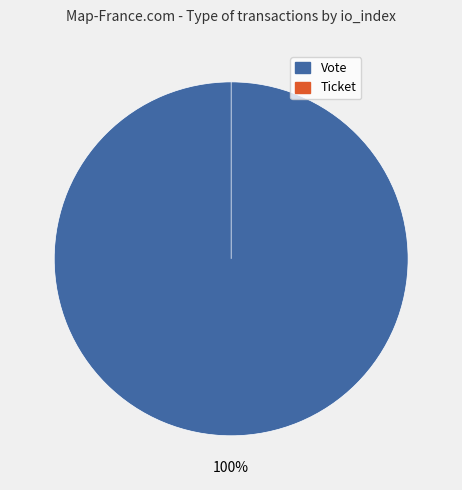

Is there a majority slice in this chart?

Yes